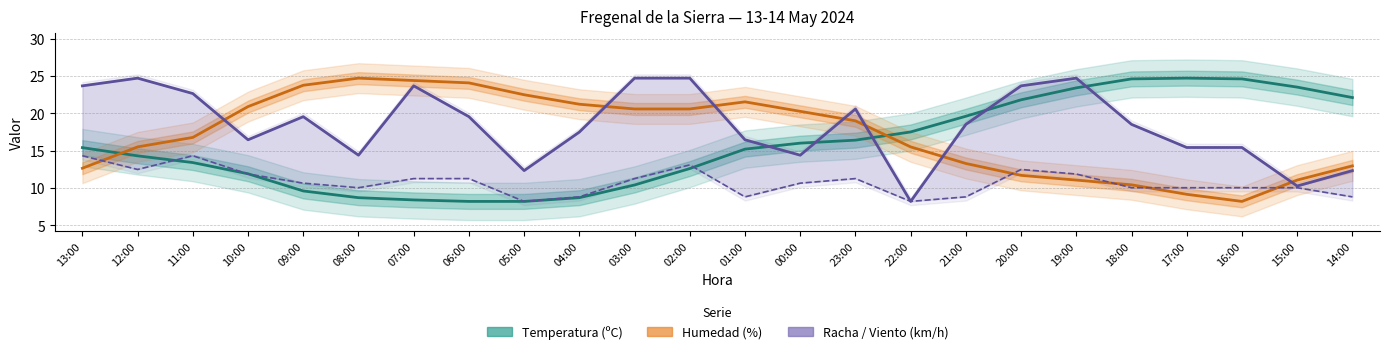

Where is the first local maximum for Racha (km/h)?

12:00